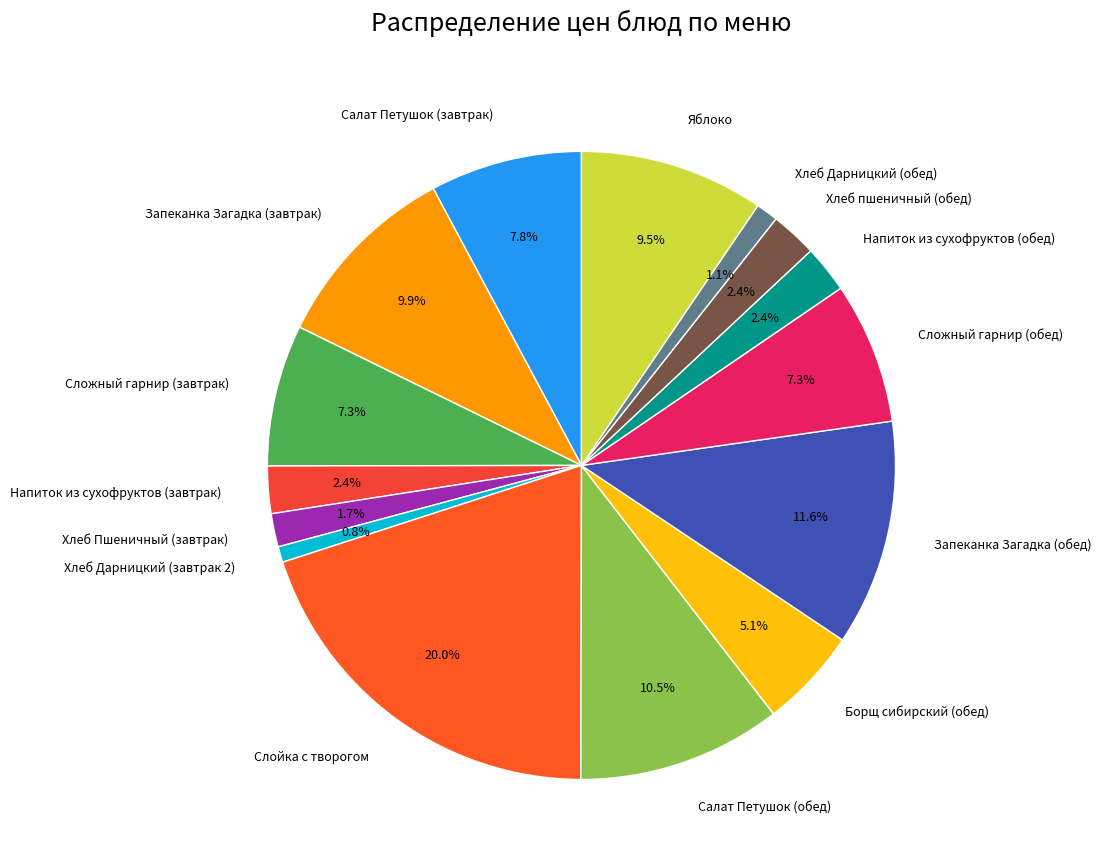

What is the largest slice in the pie chart?

Слойка с творогом